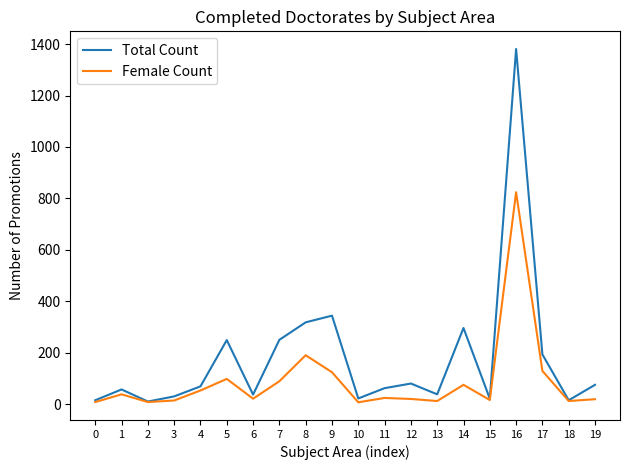

Is it true that Total Count equals 54 at 17?

False